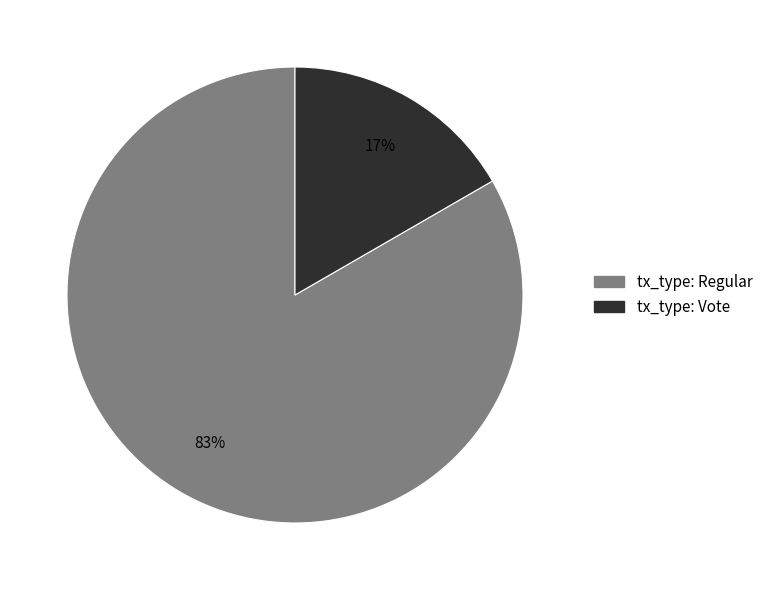

Combined, do tx_type: Regular and tx_type: Vote account for over 50%?

Yes